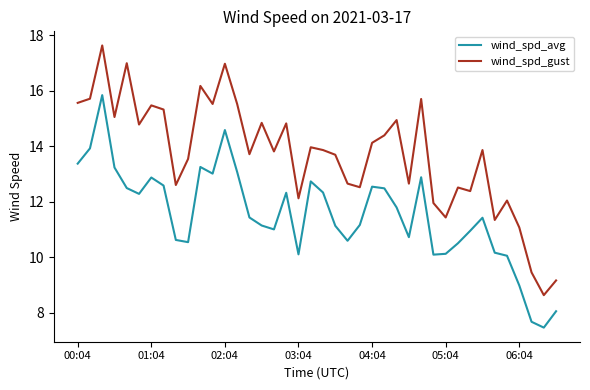

Which series has the largest total across all categories?

wind_spd_gust